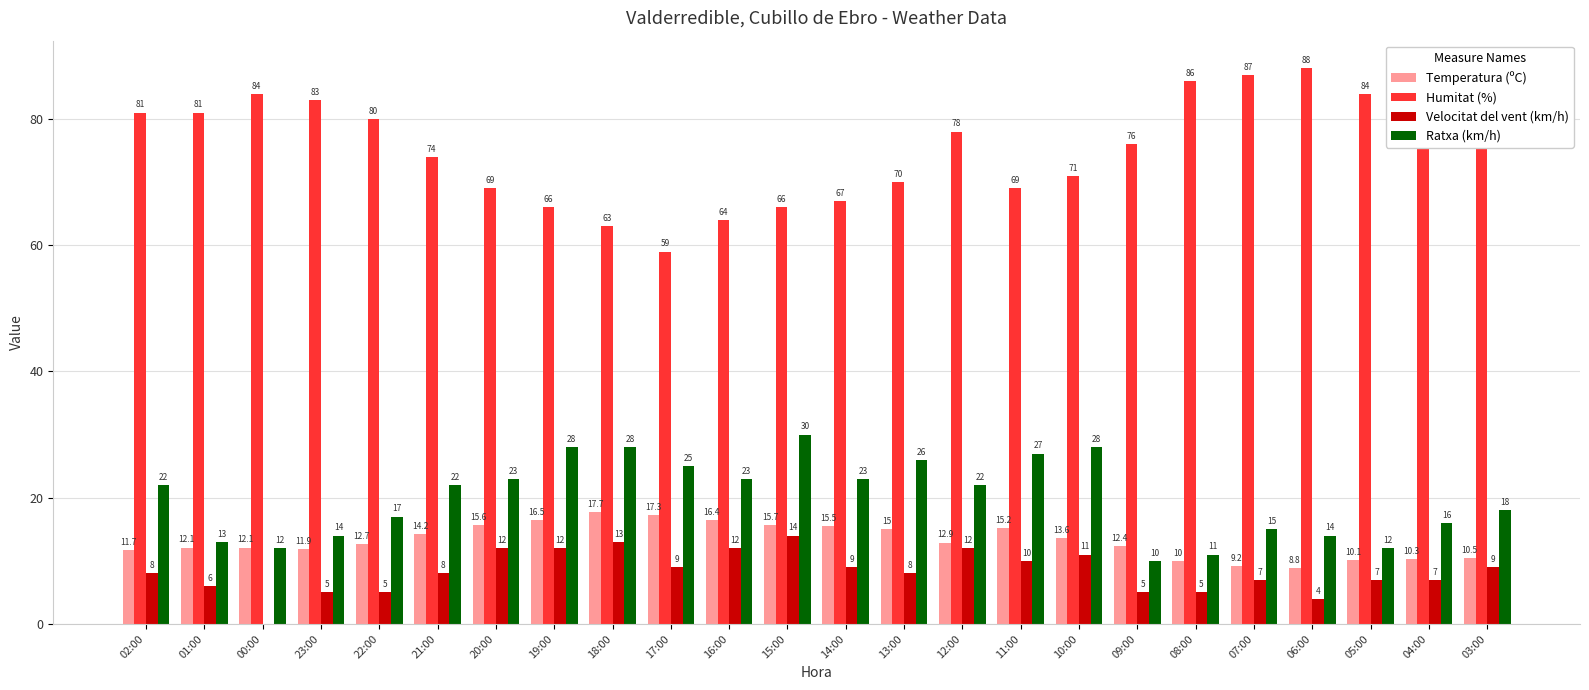

At which category is the sum across all series the highest?

15:00